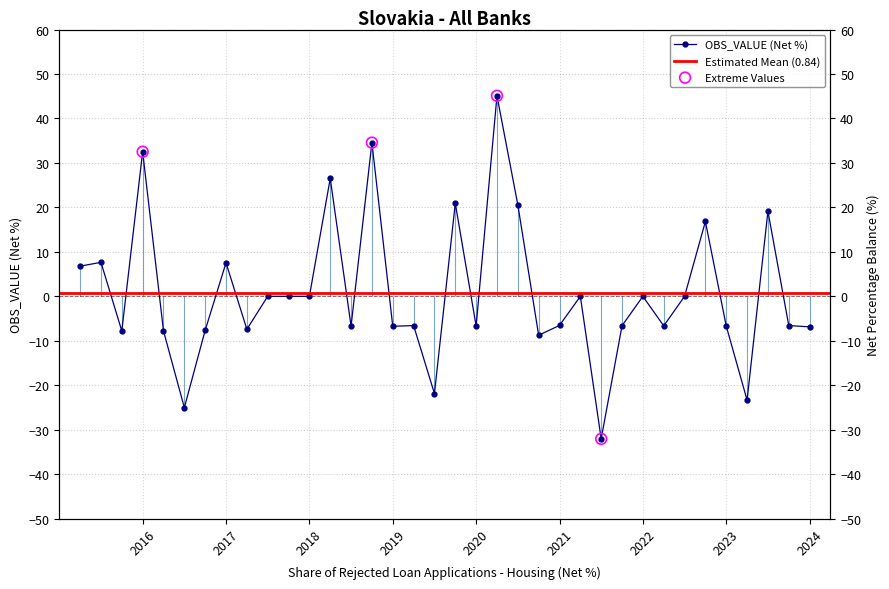

What is the change in value from 2015-Q2 to 2016-Q3?

-31.8